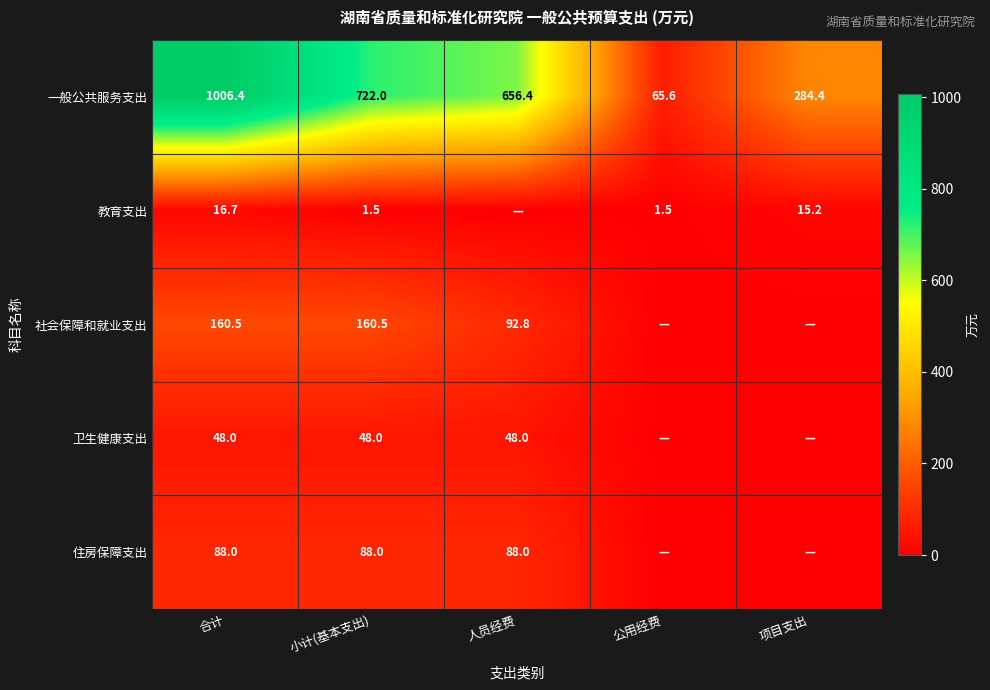

How many data points in 一般公共服务支出 are less than 656?

2